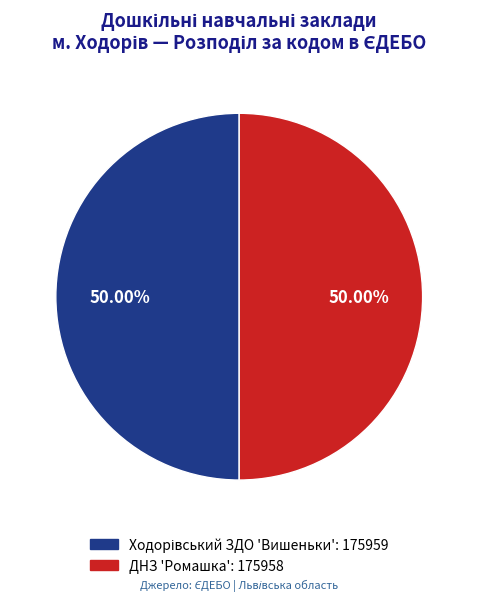

To the nearest percent, what is the combined percentage of ДНЗ 'Ромашка' and Ходорівський ЗДО 'Вишеньки'?

100%